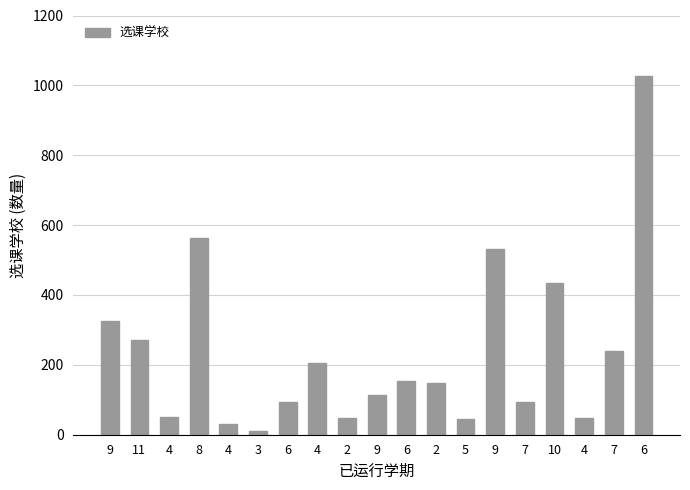

What is the value of the 18th bar from the left?

93